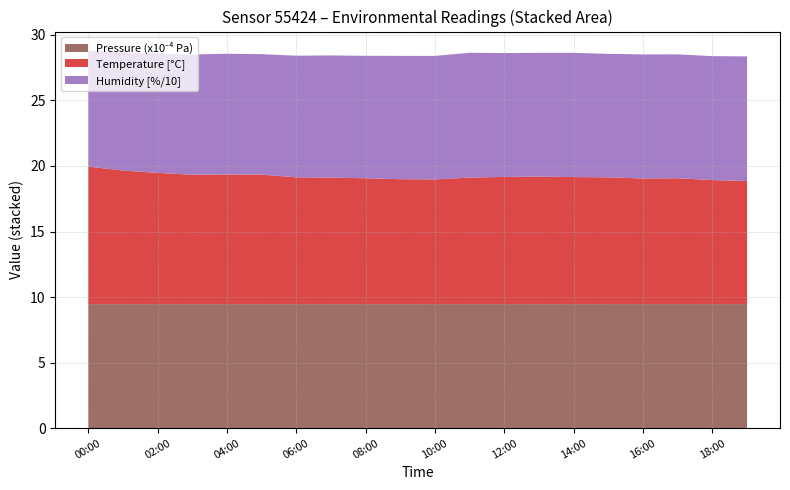

Reading left to right, what are all the values shown in this chart?

humidity: 88.6	89.7	91.0	91.7	92.1	91.8	92.8	93.2	93.4	94.0	94.2	95.2	94.5	94.4	94.7	94.2	94.6	94.5	94.5	95.0
temperature: 10.5	10.2	10.0	9.9	9.9	9.9	9.7	9.7	9.6	9.5	9.5	9.7	9.7	9.7	9.7	9.7	9.6	9.6	9.5	9.4
pressure_norm: 9.5	9.5	9.5	9.5	9.5	9.5	9.5	9.5	9.5	9.5	9.5	9.5	9.5	9.5	9.5	9.5	9.5	9.5	9.5	9.5